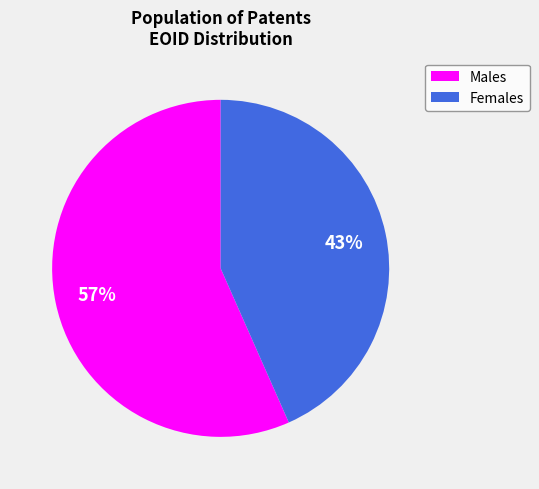

Is there any slice that represents more than half of the pie?

Yes